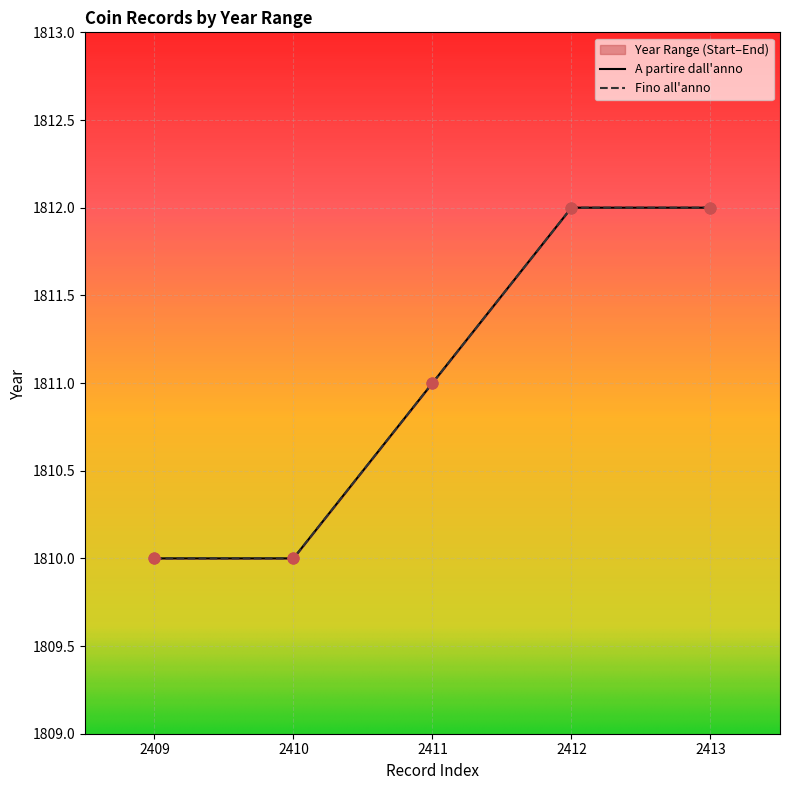

Which series reaches the minimum Y coordinate?

A partire dall'anno